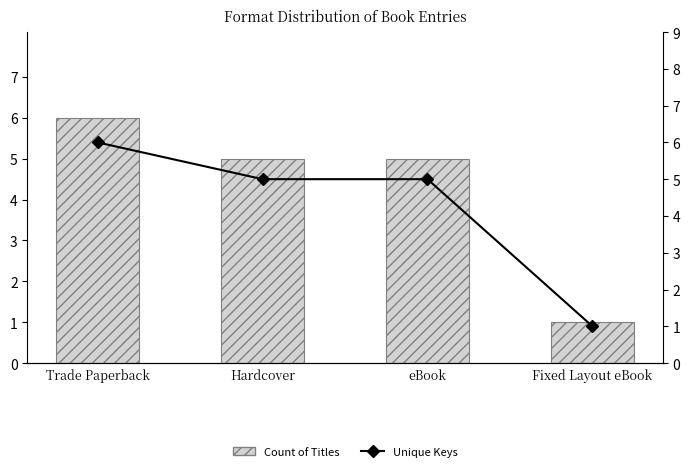

At which category does the chart reach its peak across all series?

Trade Paperback